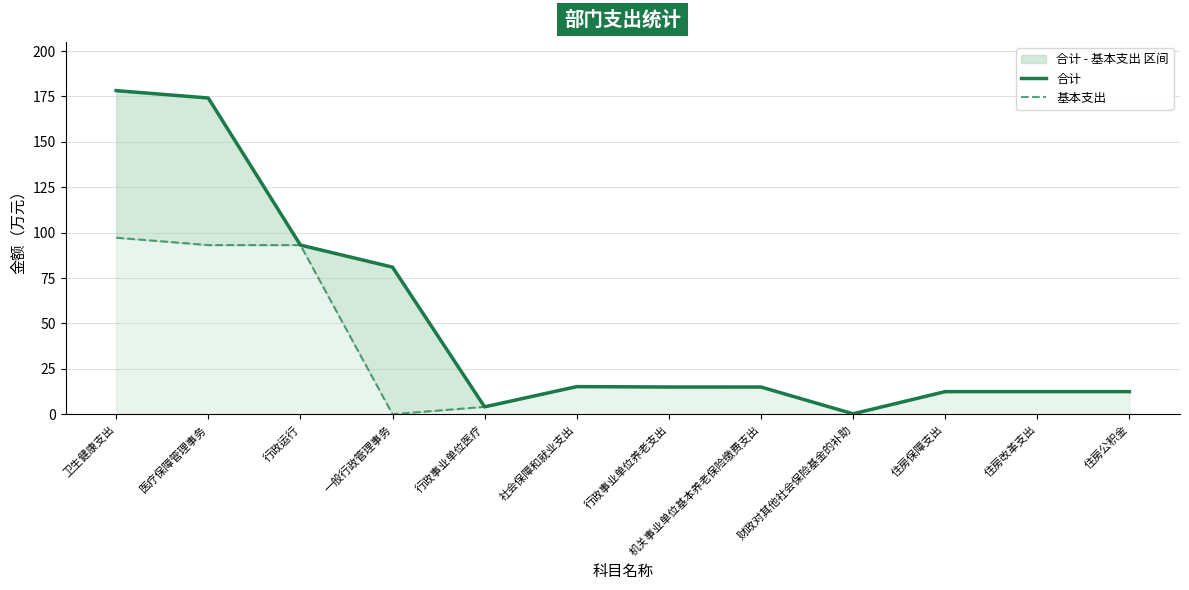

How many data points in 基本支出 are less than 14?

6